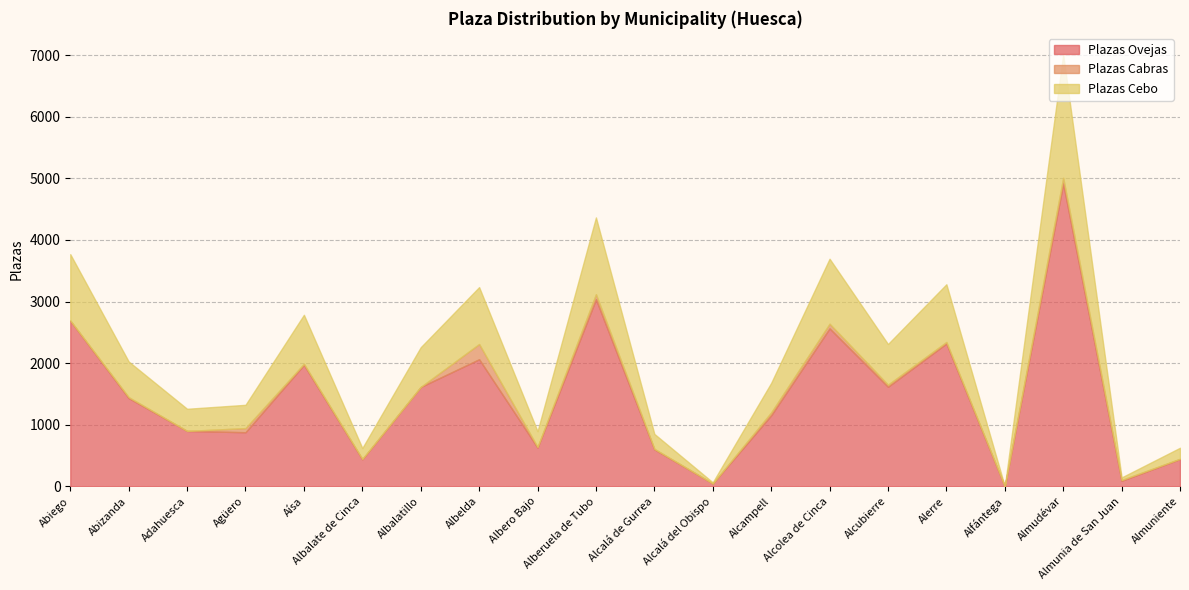

What is the value of the Plazas Cabras point at the 13th from the left?

46.0